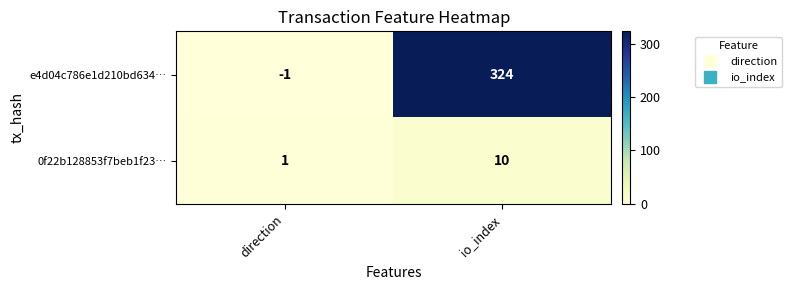

Reading left to right, what are all the values shown in this chart?

e4d04c786e1d210bd634…: direction=-1	io_index=324
0f22b128853f7beb1f23…: direction=1	io_index=10